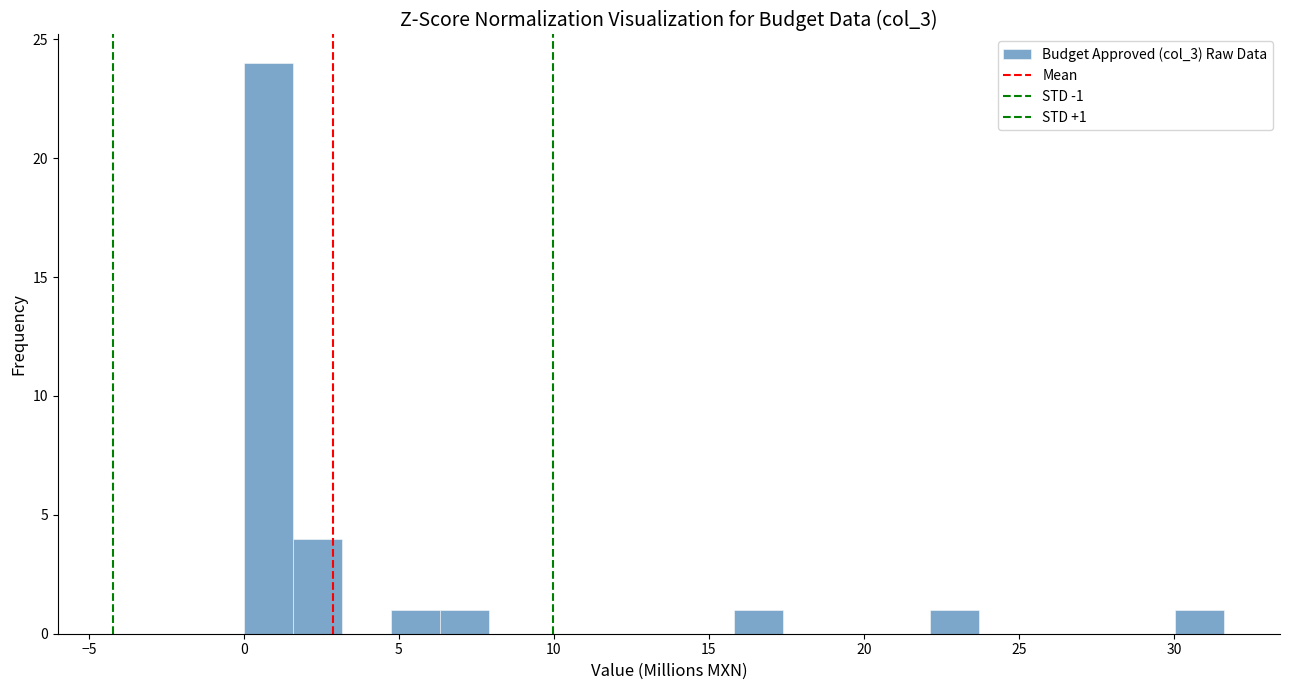

Read against the x-axis, roughly where is the centre of the tallest bar?

1.0